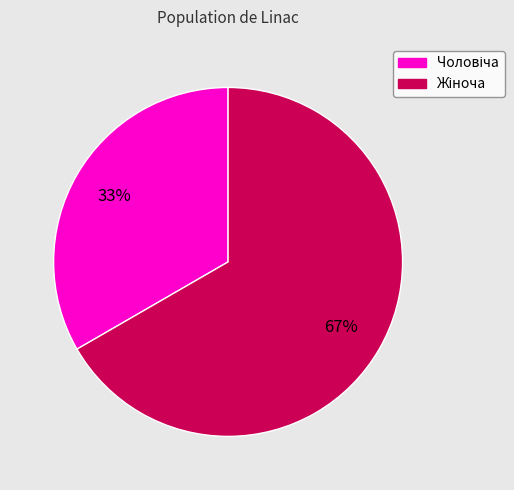

Is there any slice that represents more than half of the pie?

Yes